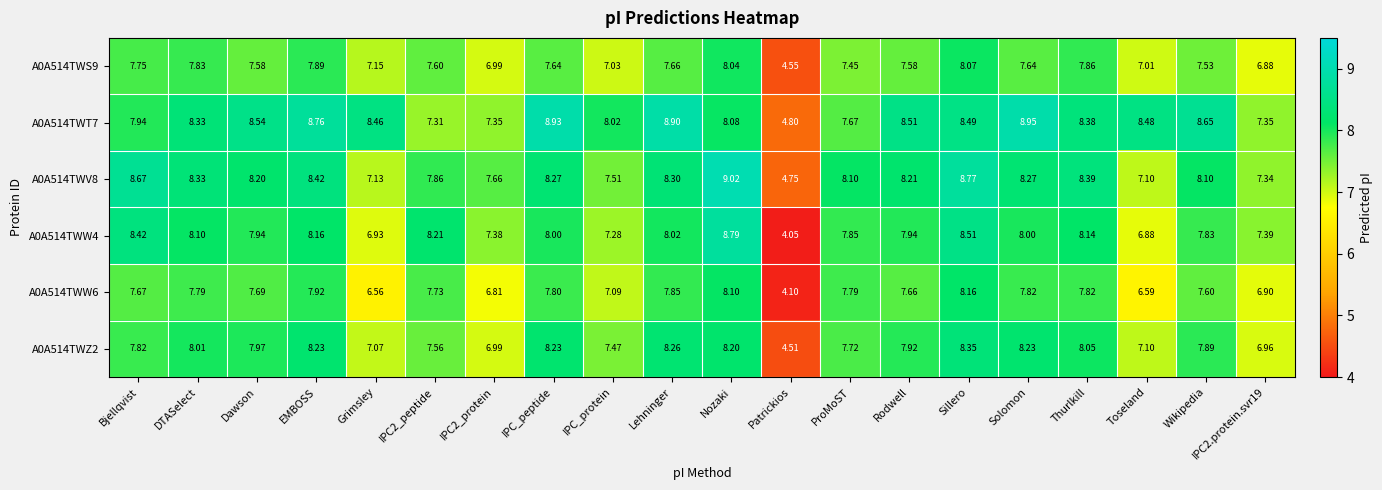

Which category has the highest value in the A0A514TWT7 series?

Solomon